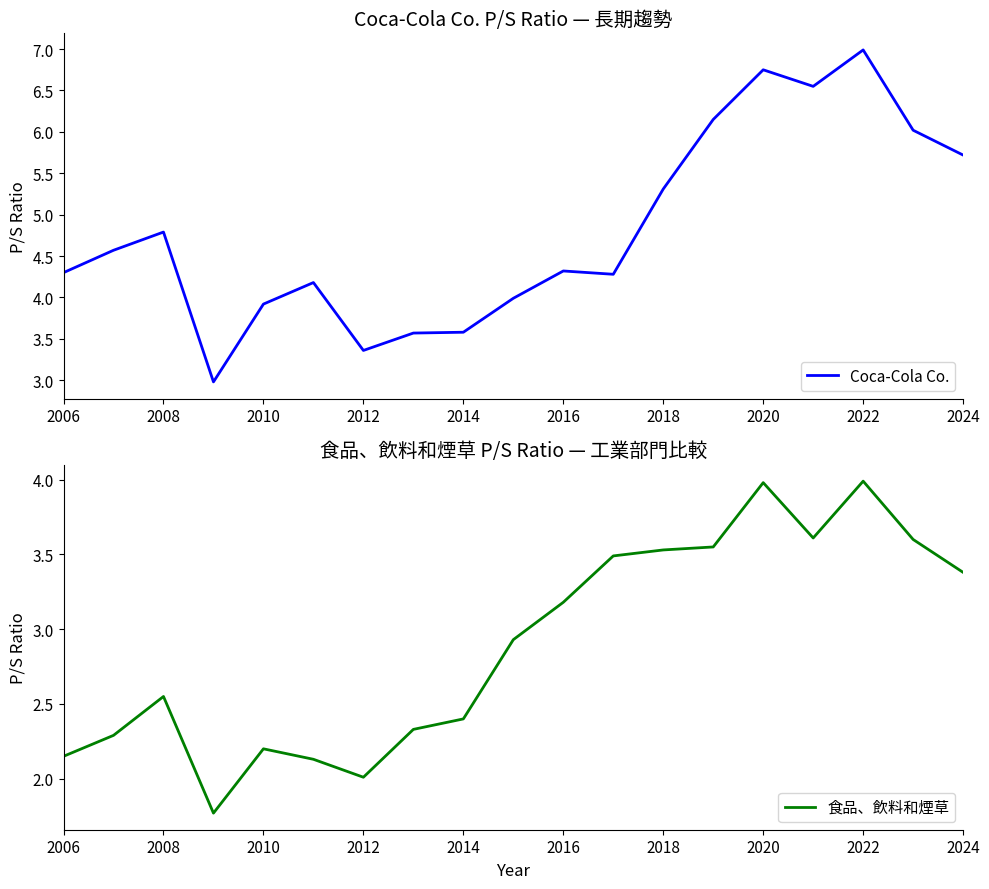

How many values in the 食品、飲料和煙草 series are below 2?

1